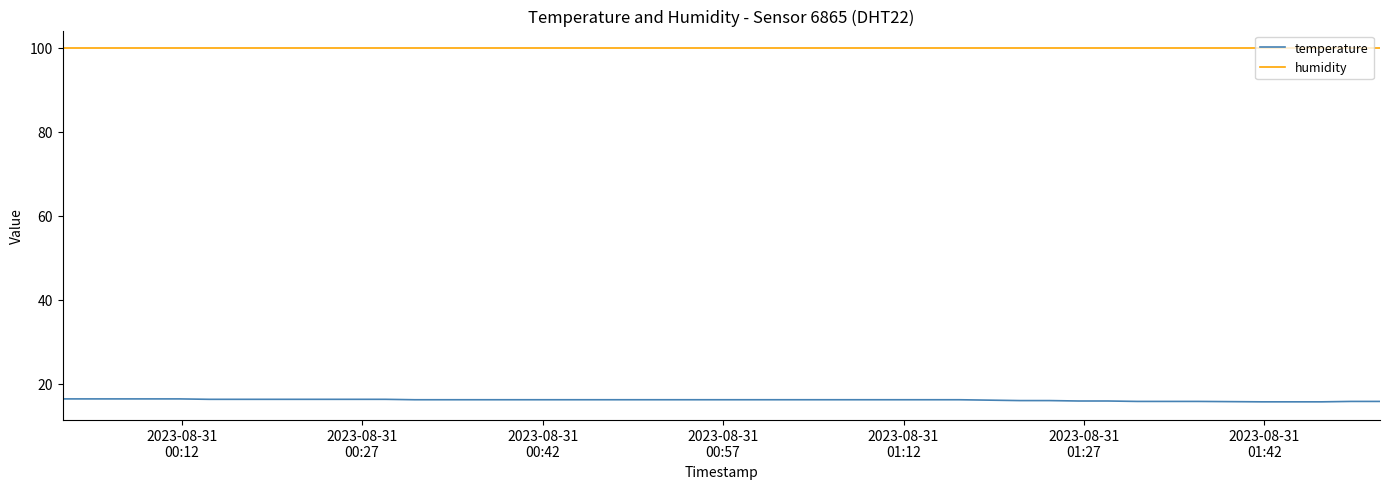

Rank the series by their maximum value, from lowest to highest.

temperature, humidity